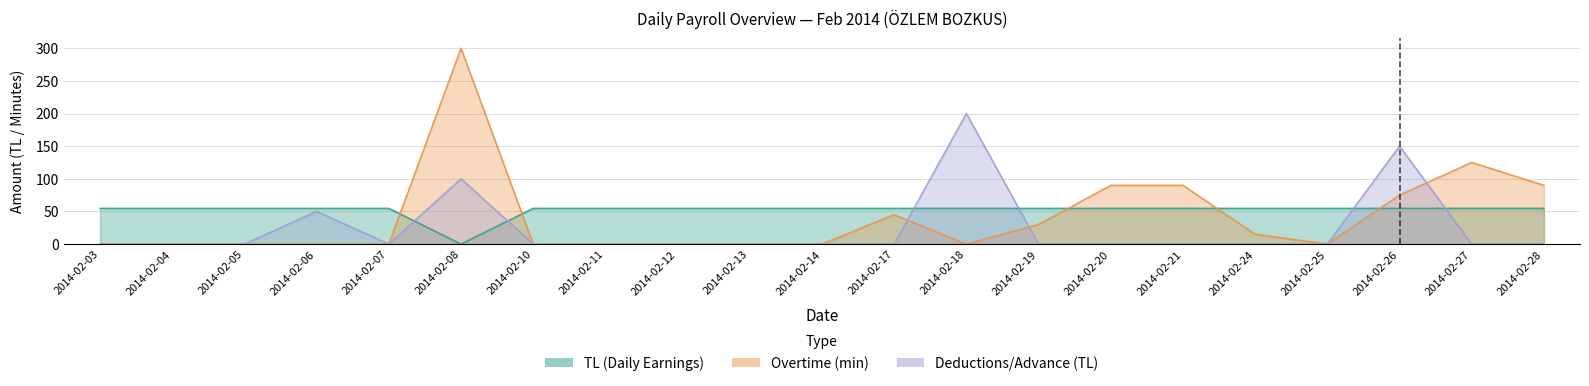

What is the difference between the maximum and minimum values in the Kesinti/Avans (Deductions) series?

200.0